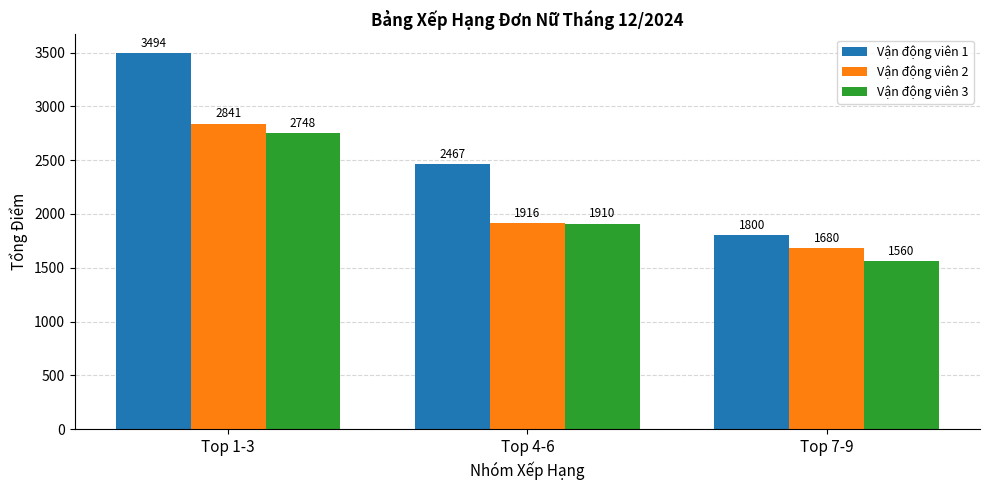

Is it true that Vận động viên 2 equals 2840.5 at Top 1-3?

True